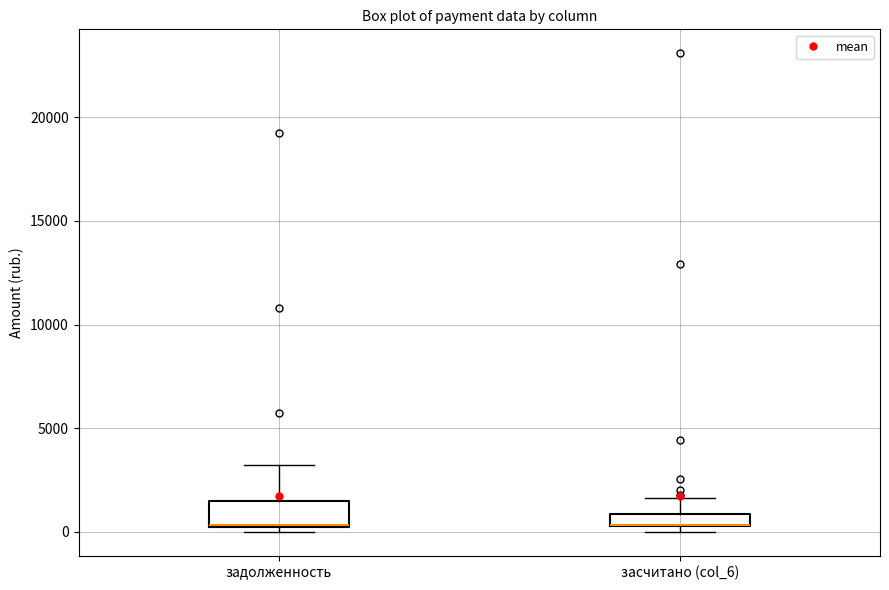

Where is the lower edge of the box for засчитано (col_6) on the y-axis? The values are not printed on the chart, so give them approximately, as read against the axis.

500